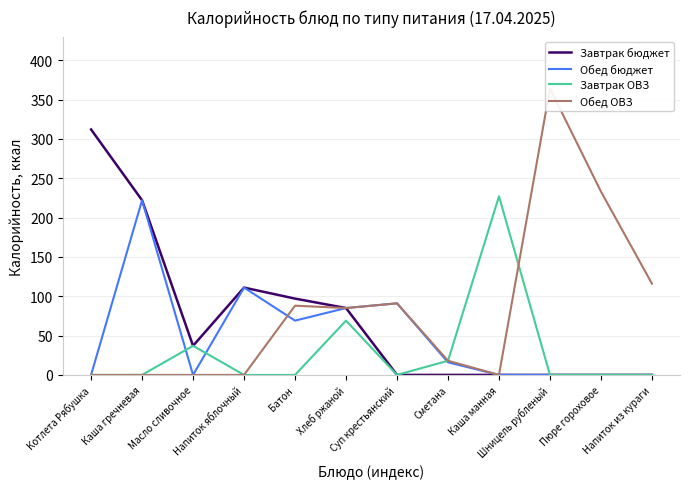

What are all the series names shown in the legend?

Завтрак бюджет, Обед бюджет, Завтрак ОВЗ, Обед ОВЗ